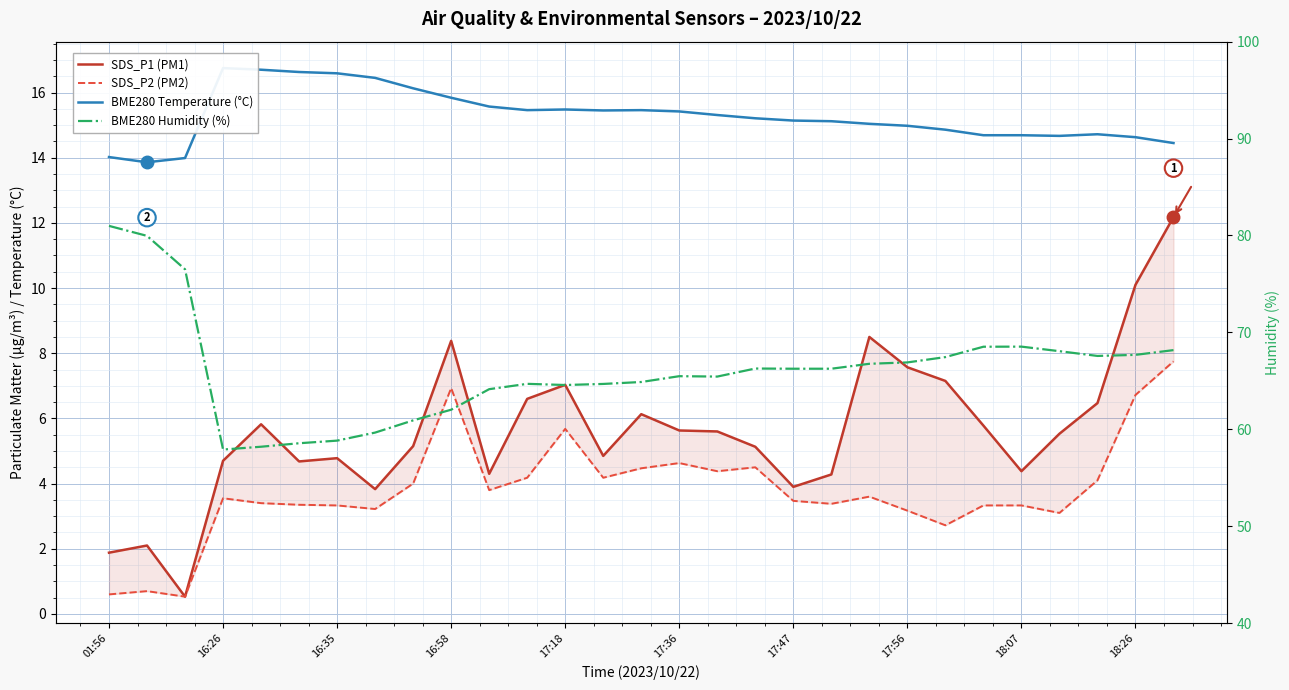

What is the difference between the second highest and minimum values in the SDS_P1 (PM1) series?

9.6